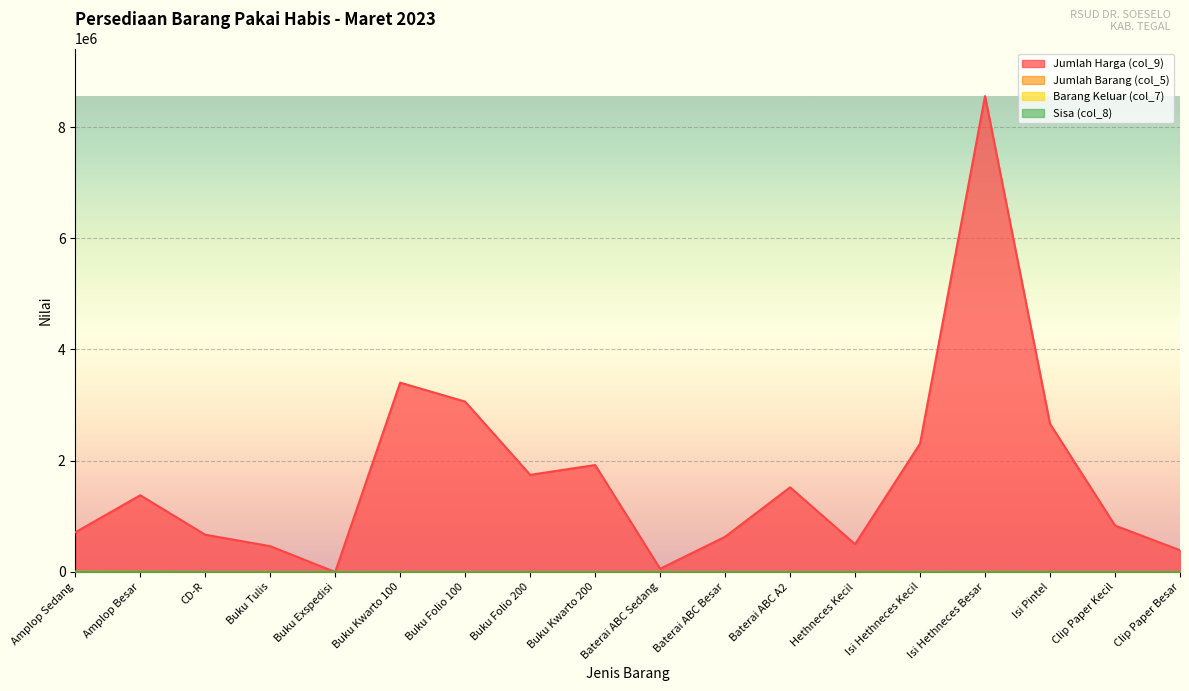

What is the difference between the maximum and second lowest values in the Sisa (col_8) series?

5299